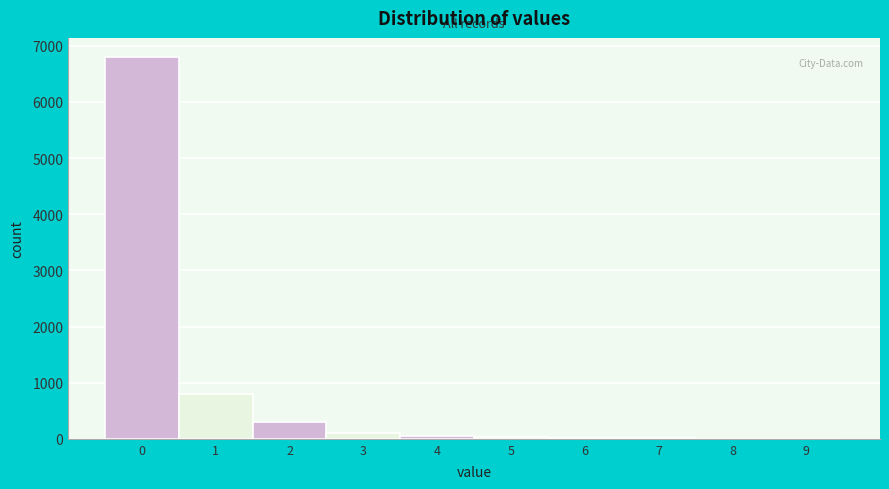

What is the maximum value shown in the chart?

6800